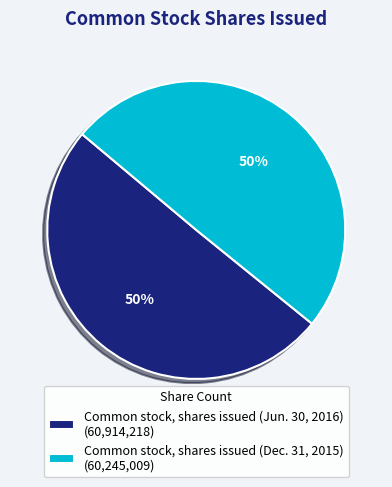

Approximately how many times larger is the value at Common stock, shares issued (Jun. 30, 2016) (60,914,218) compared to Common stock, shares issued (Dec. 31, 2015) (60,245,009)?

1.0